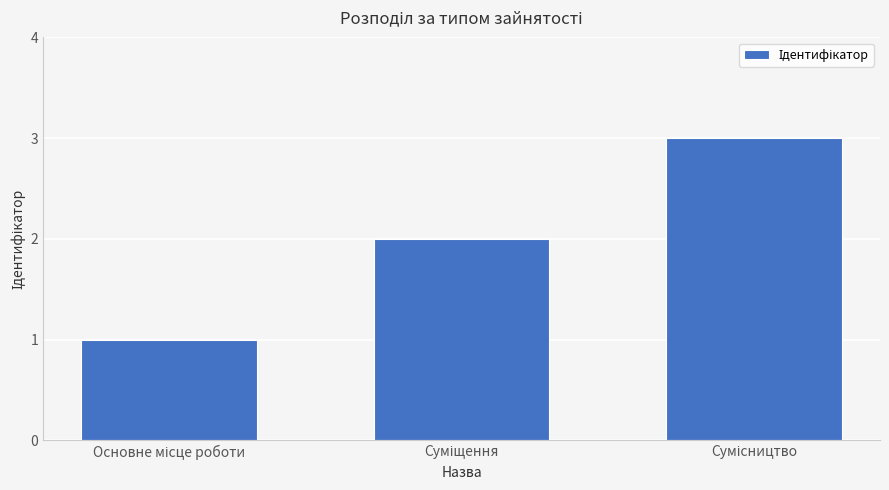

What is the smallest value displayed?

1